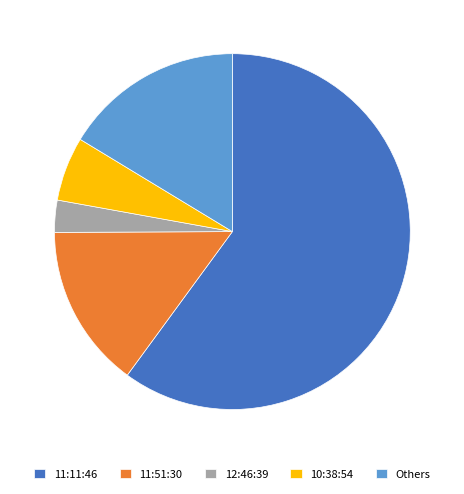

How many segments does this pie chart have?

5